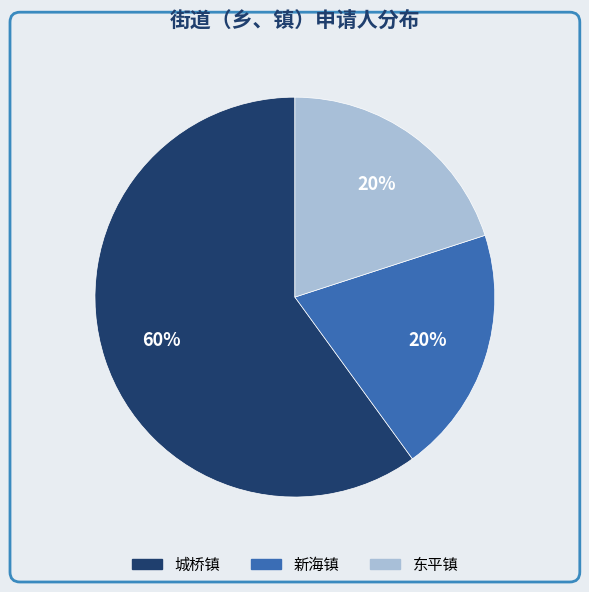

Approximately how many times larger is the value at 东平镇 compared to 新海镇?

1.0